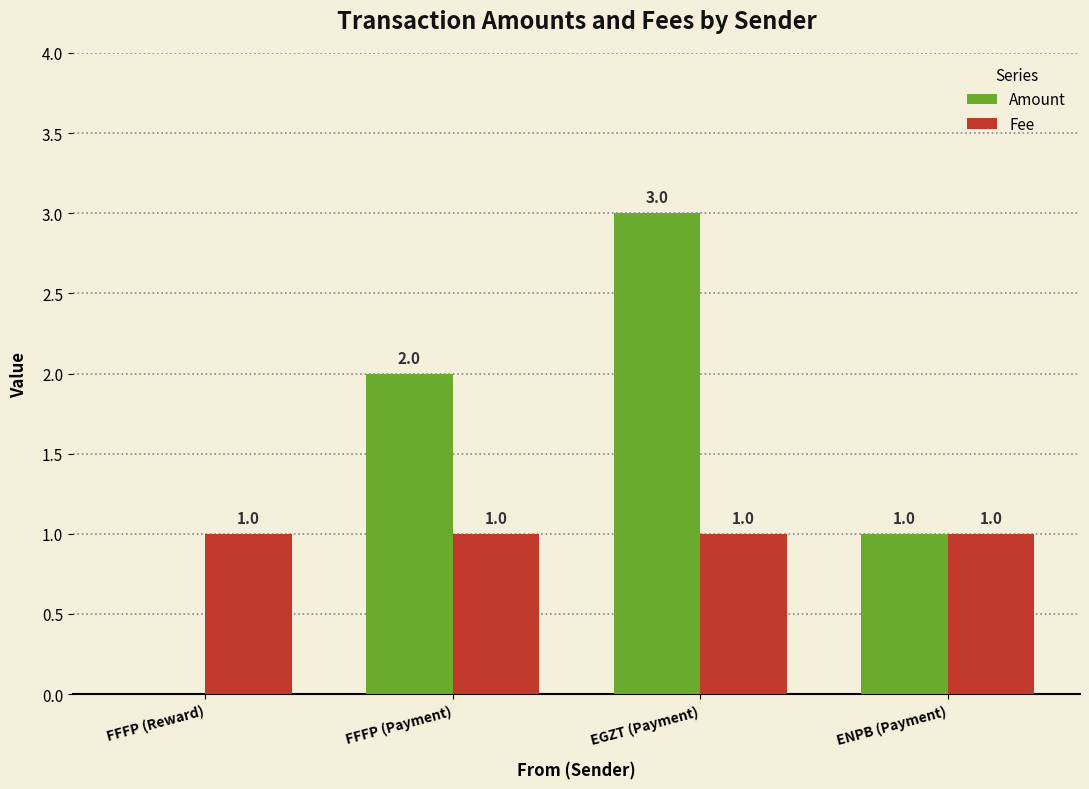

The Amount series shows 1 at ENPB (Payment). True or false?

True